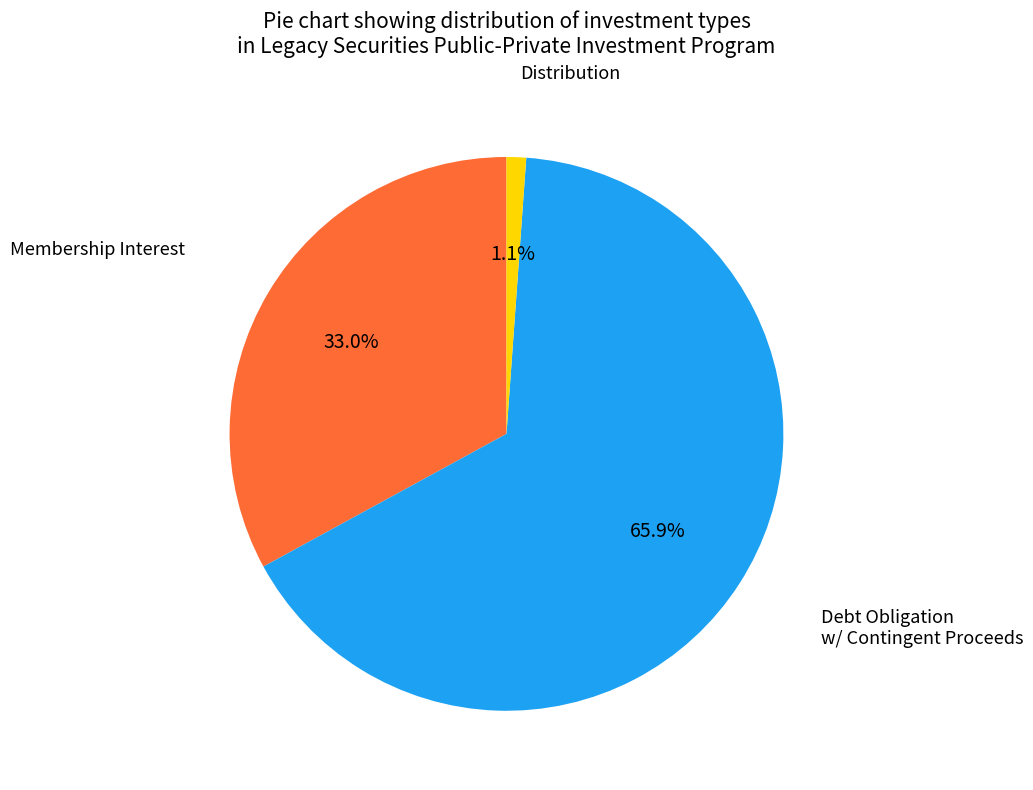

What is the largest slice in the pie chart?

Debt Obligation w/ Contingent Proceeds